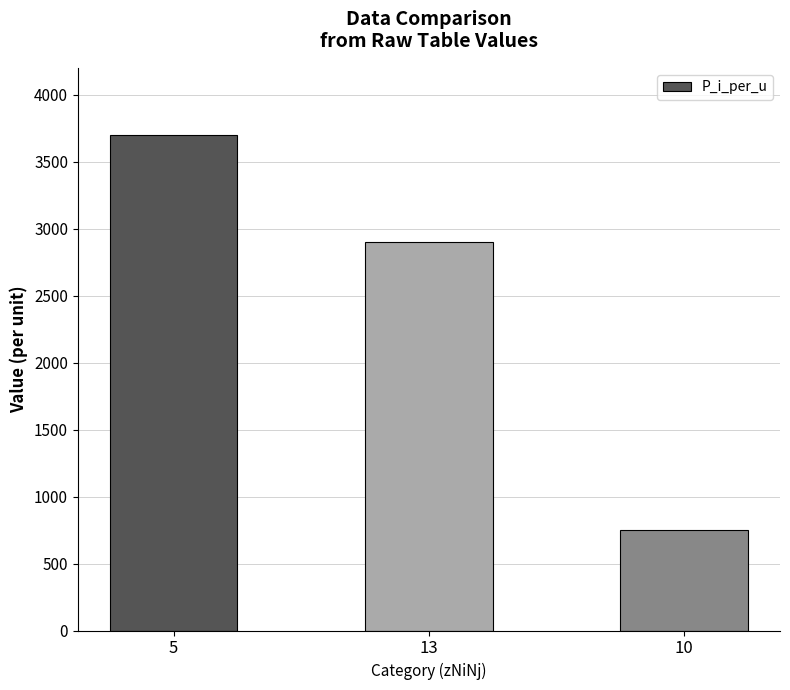

True or false: the data shows 750 at 10.

True